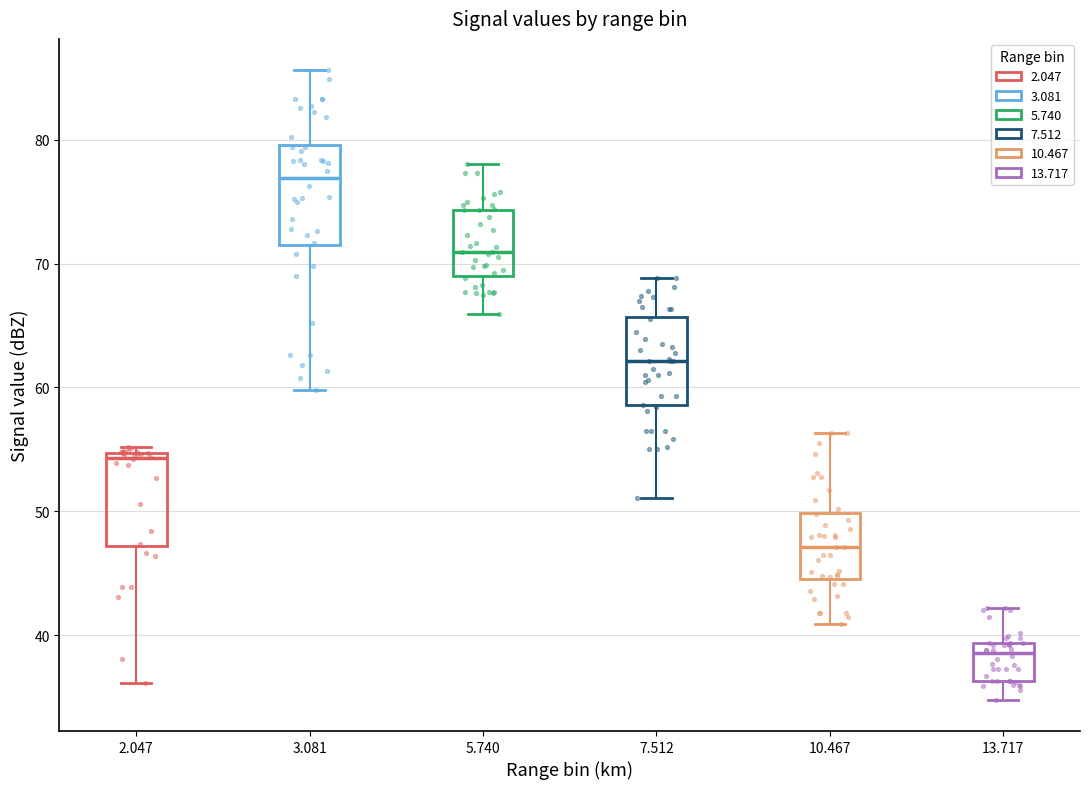

Which box has the lowest median line?

13.717